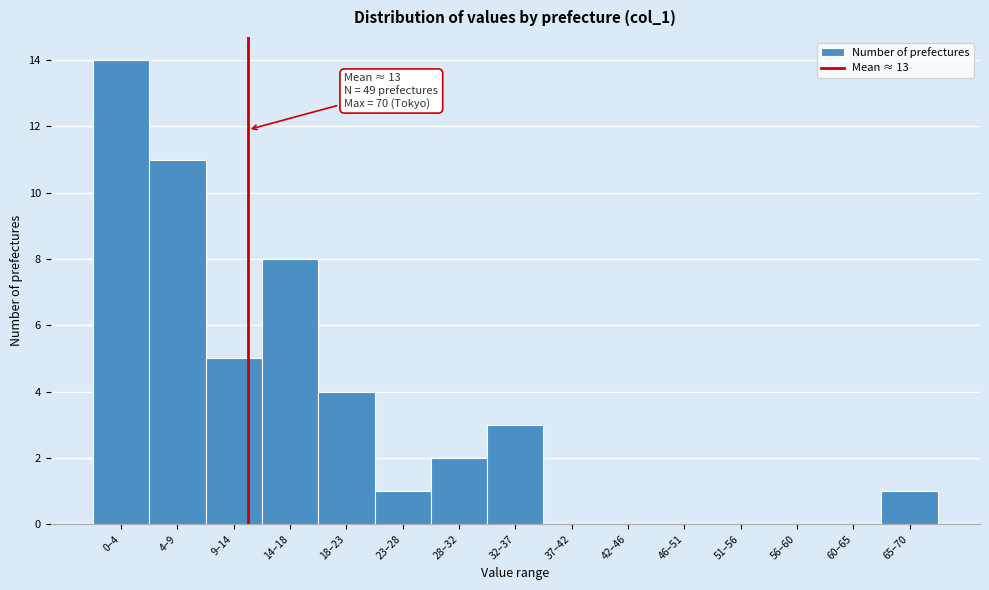

Reading left to right, what are all the values shown in this chart?

0–4=14	4–9=11	9–14=5	14–18=8	18–23=4	23–28=1	28–32=2	32–37=3	37–42=0	42–46=0	46–51=0	51–56=0	56–60=0	60–65=0	65–70=1